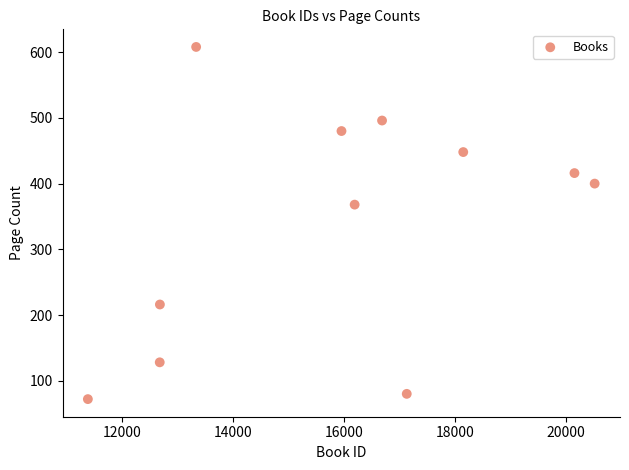

What is the range of Y values (max minus min)?

536